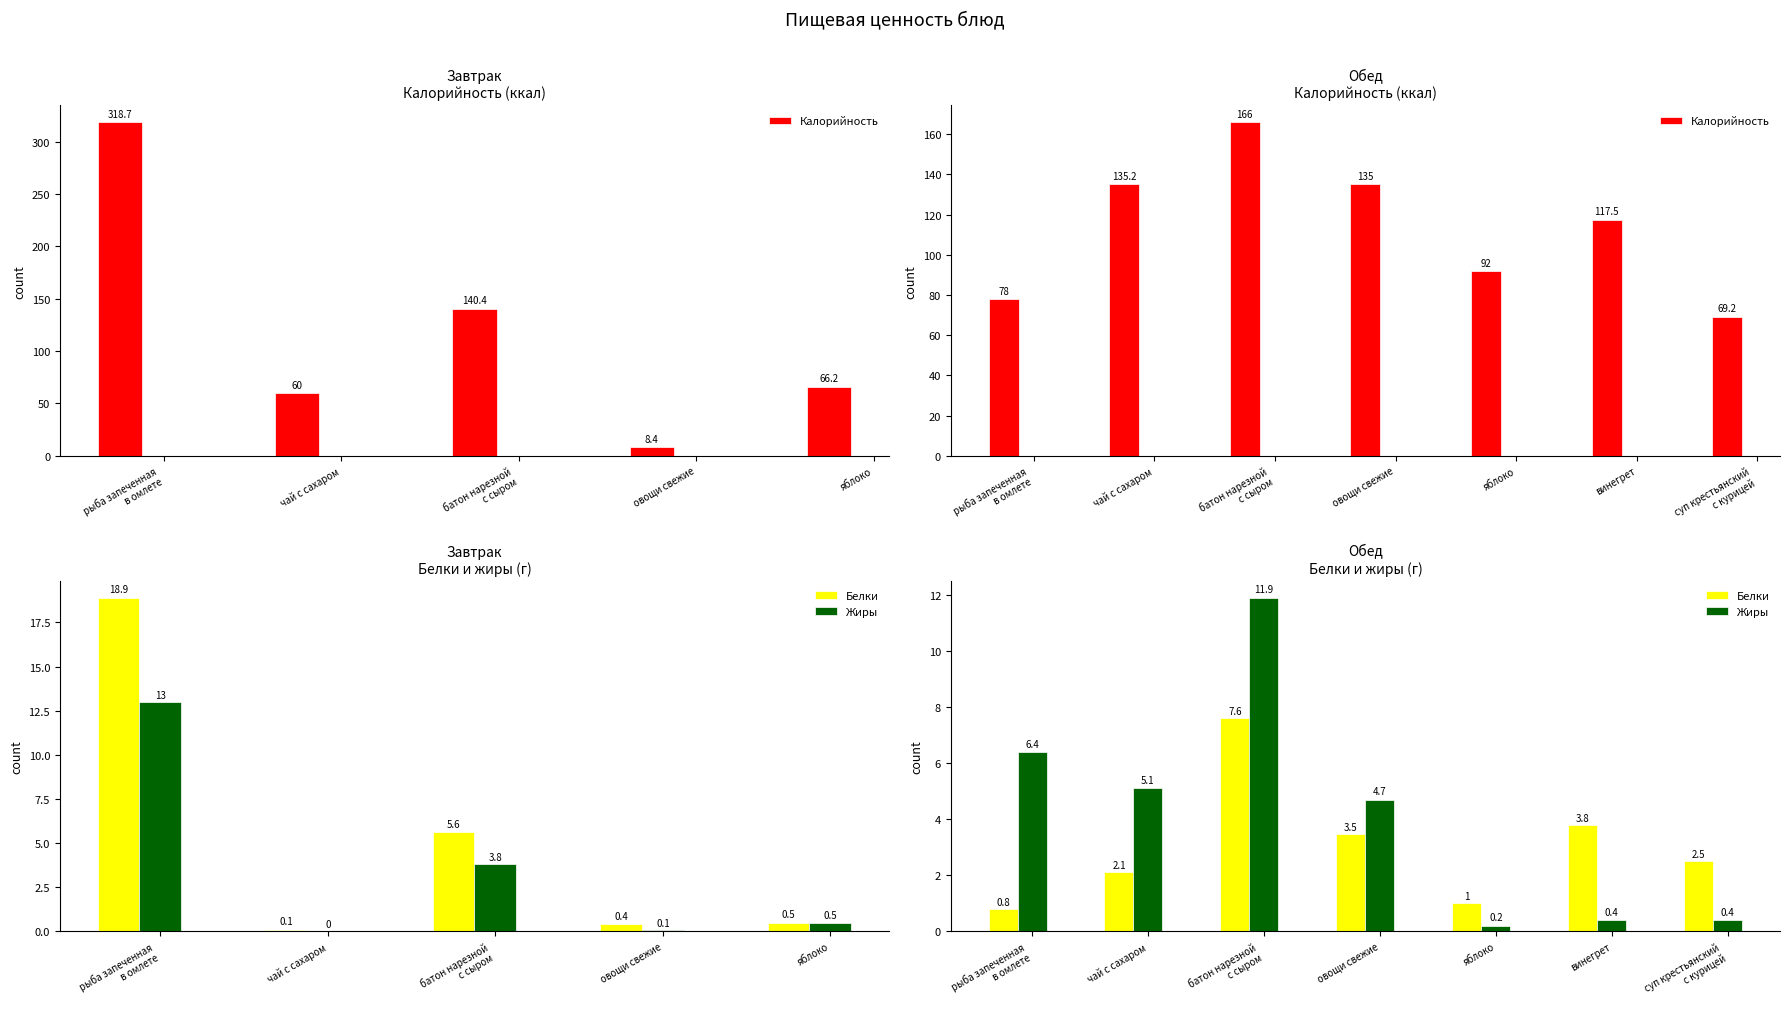

Count the number of categories in the chart.

7